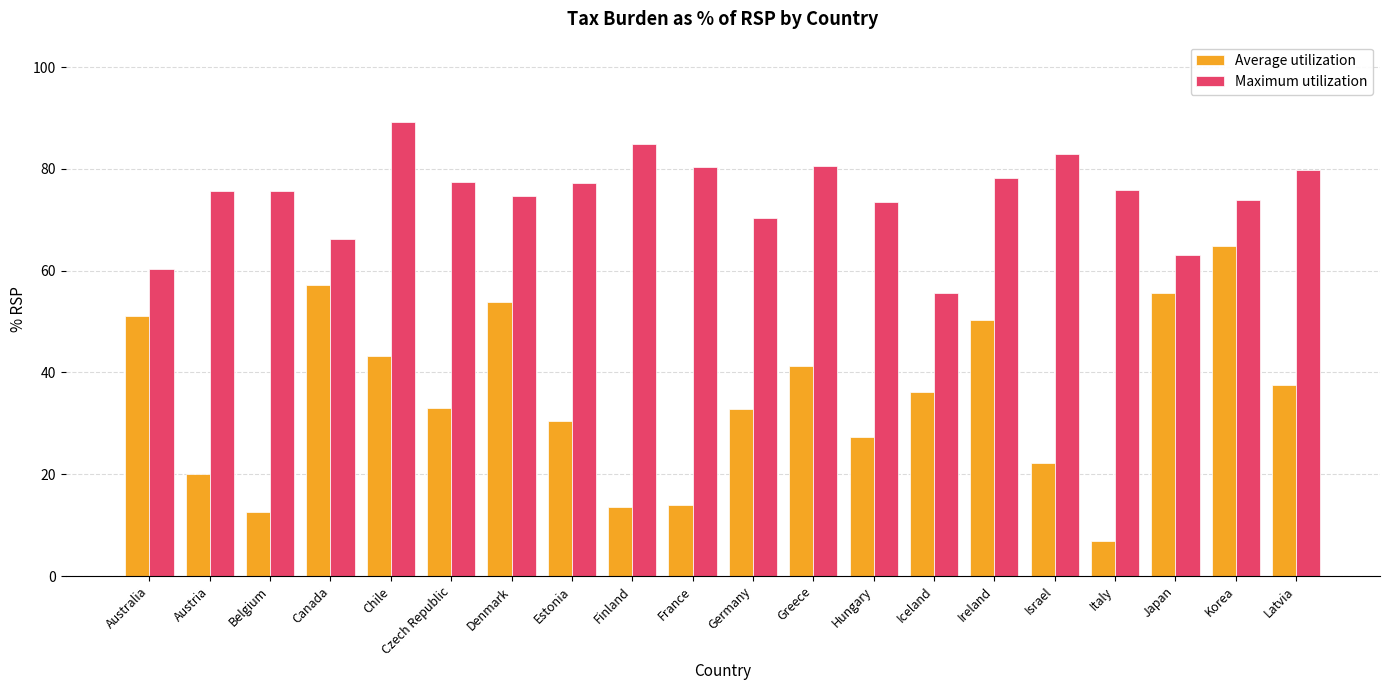

What is the average value of the Maximum utilization series?

74.8